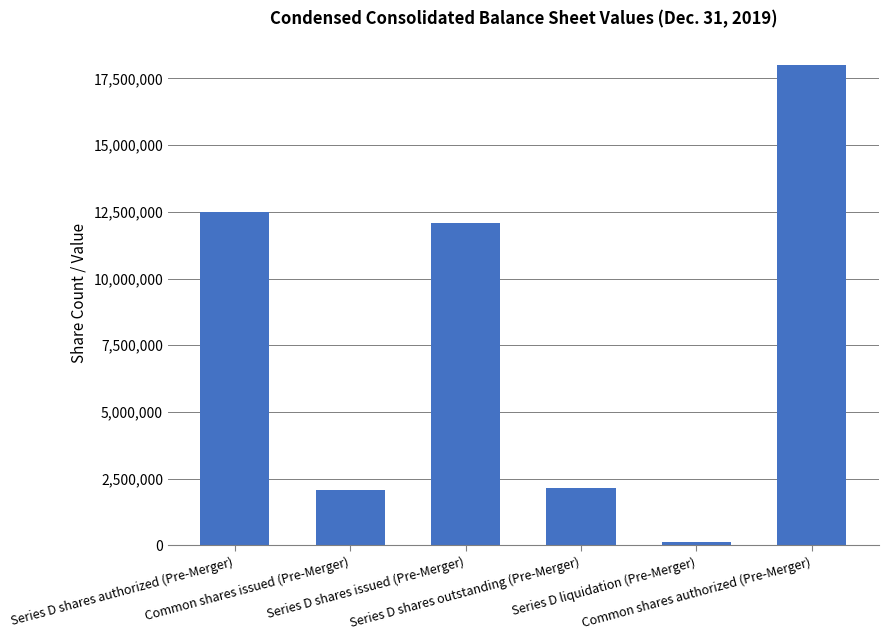

How many data points are less than 12087594?

3